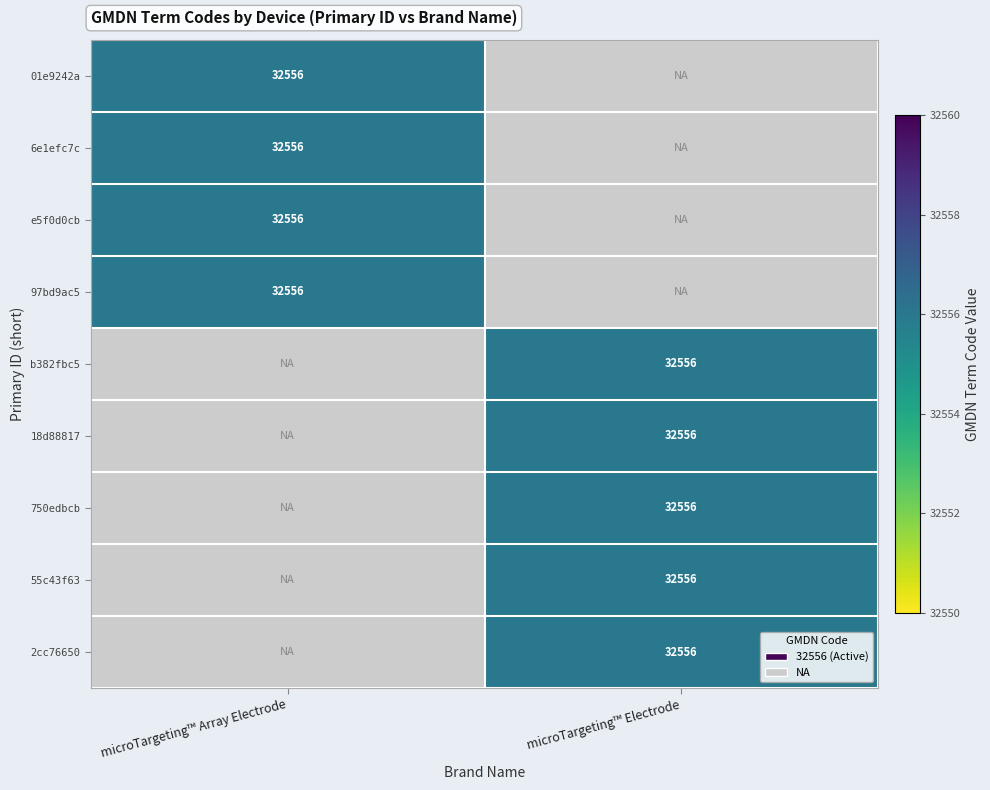

At which category does the chart reach its peak across all series?

microTargeting™ Array Electrode